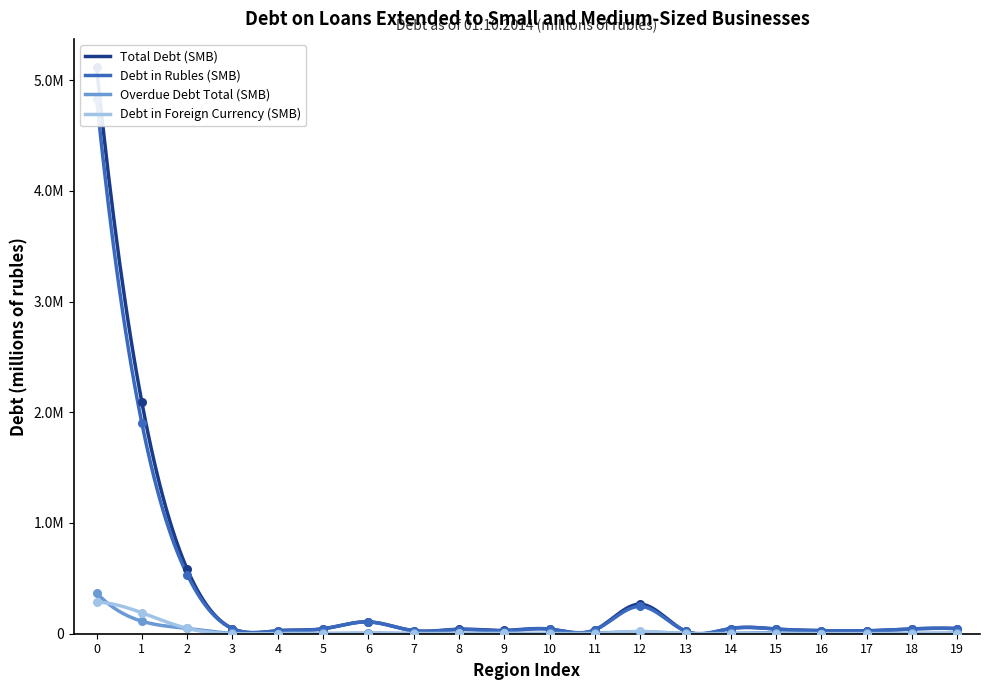

Which series contains the lowest Y value?

Debt in Foreign Currency (SMB)